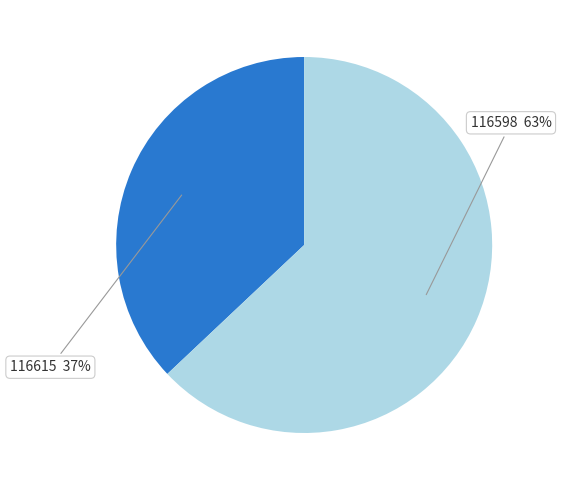

Rank the categories by value from lowest to highest.

116615, 116598